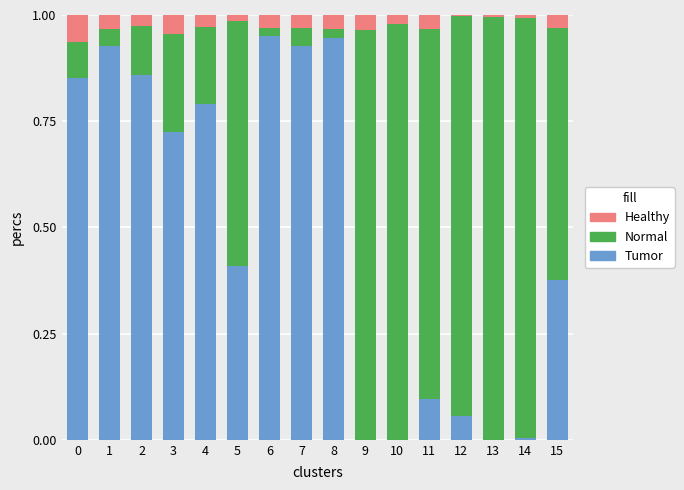

True or false: Tumor has a value of -0.4 at 9.

False